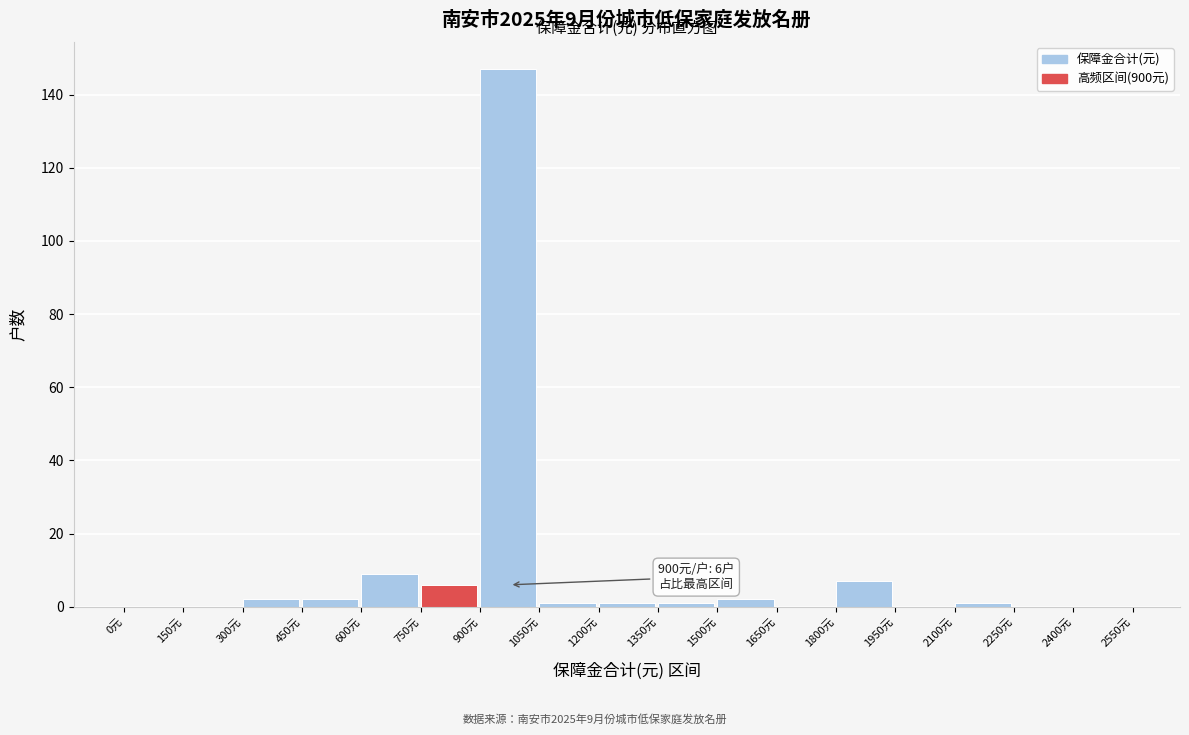

Over which range of the x-axis is the bar tallest?

900 to 1050